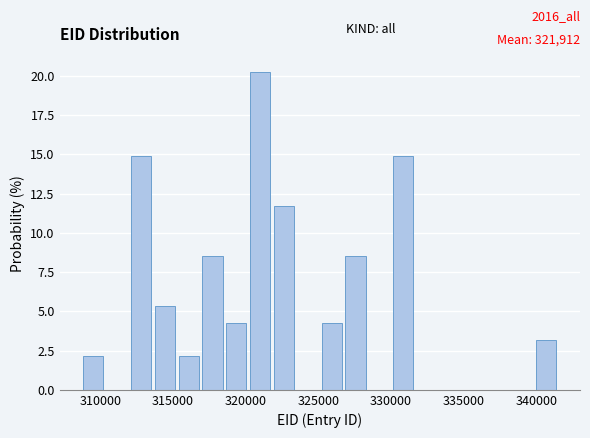

Read against the x-axis, roughly where is the centre of the tallest bar?

321000